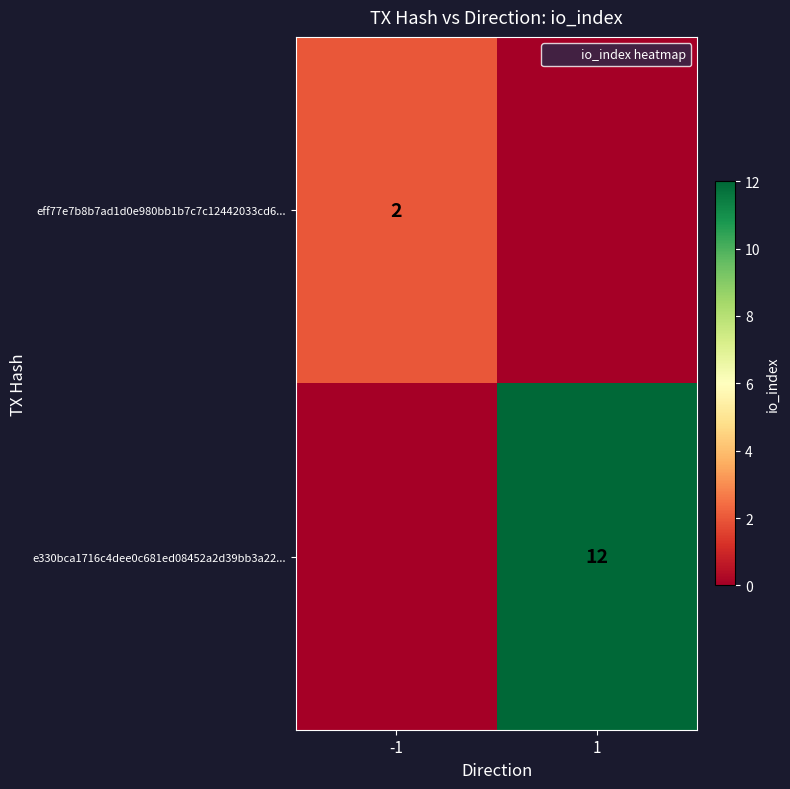

Which series has the largest range (max minus min)?

e330bca1716c4dee0c681ed08452a2d39bb3a22...